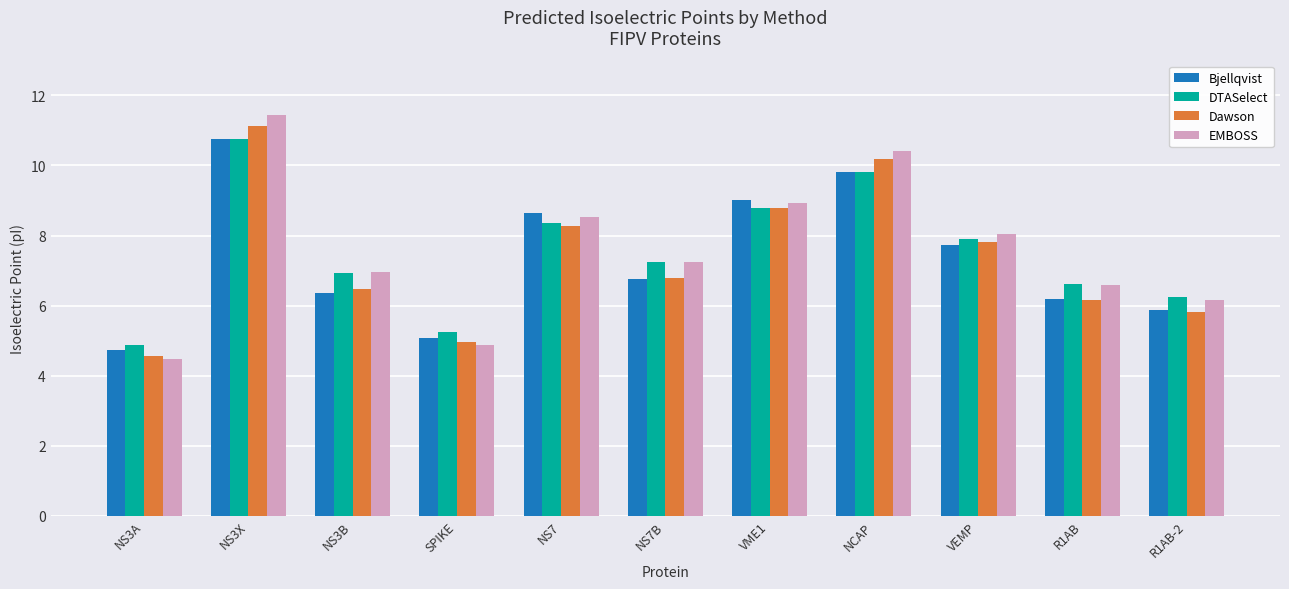

Which series has the widest spread of values?

EMBOSS